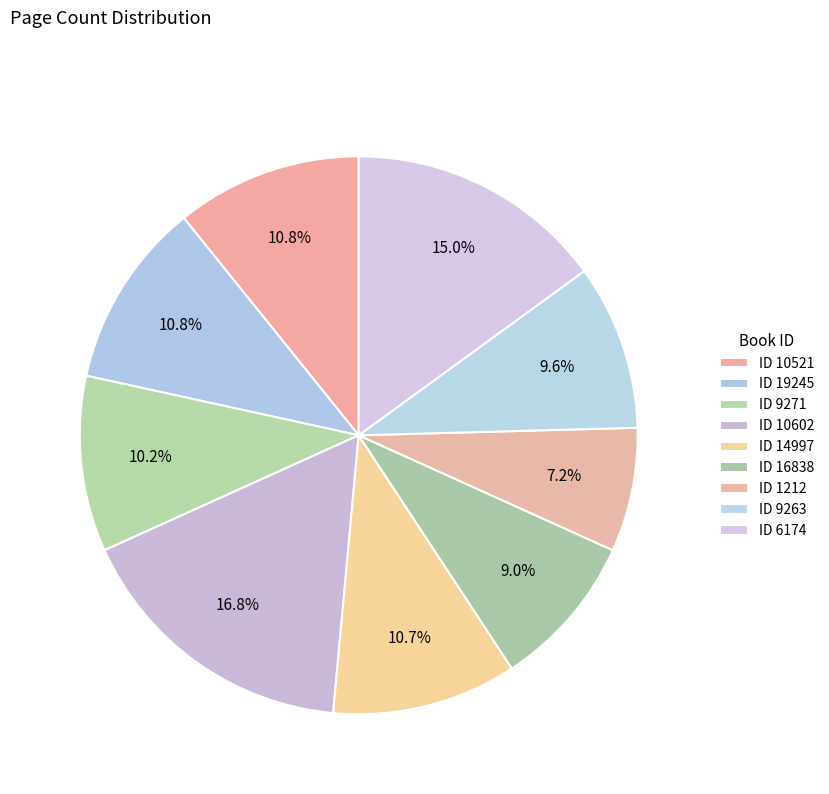

Count the number of slices in the pie.

9